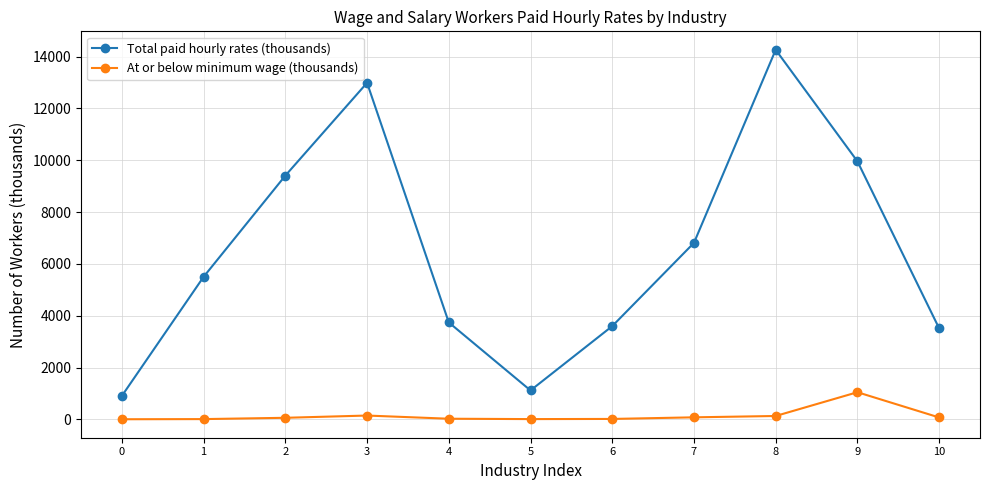

What is the lowest value of the Total paid hourly rates (thousands) series?

908